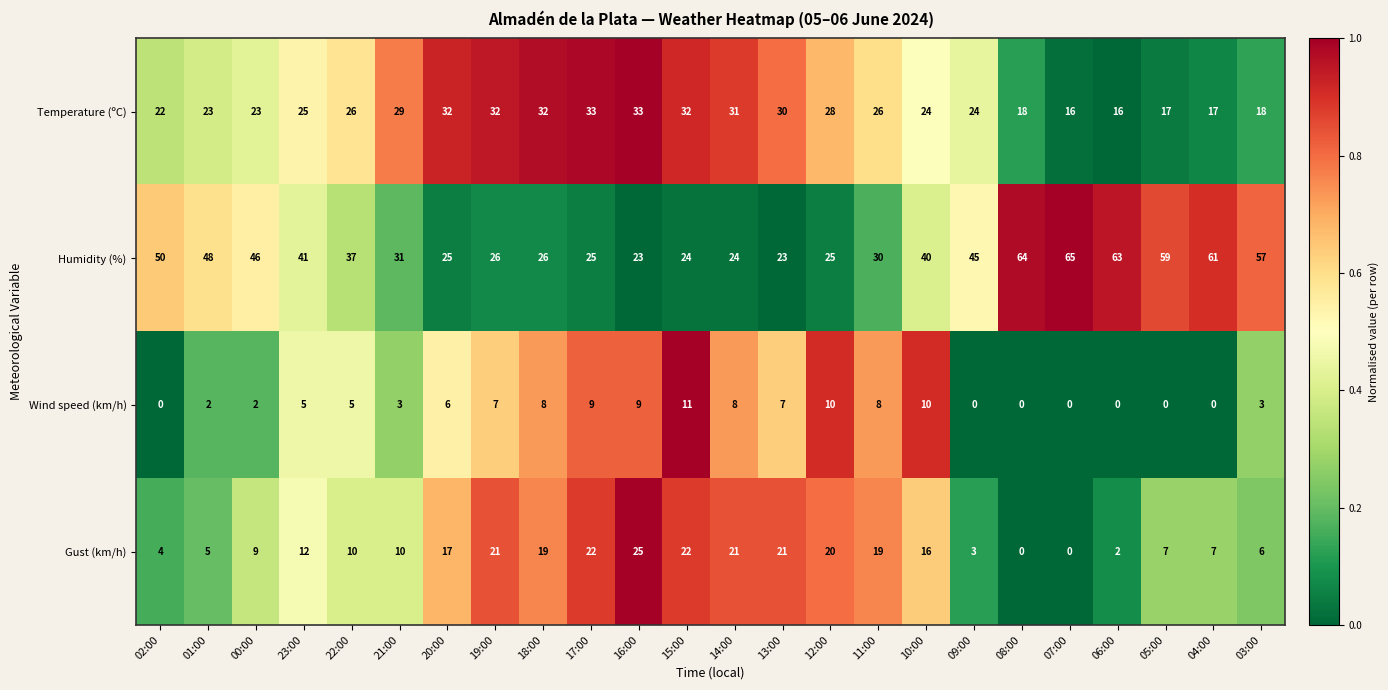

At which label does Gust (km/h) reach its peak?

16:00